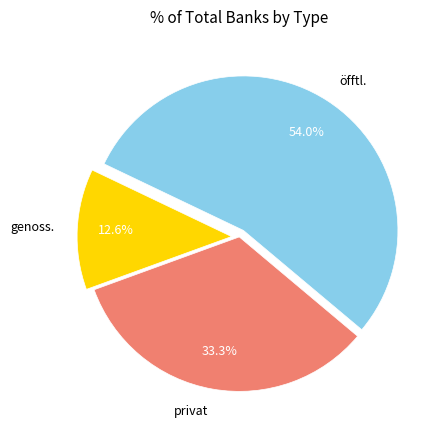

Is the sum of öfftl. and genoss. greater than half?

Yes